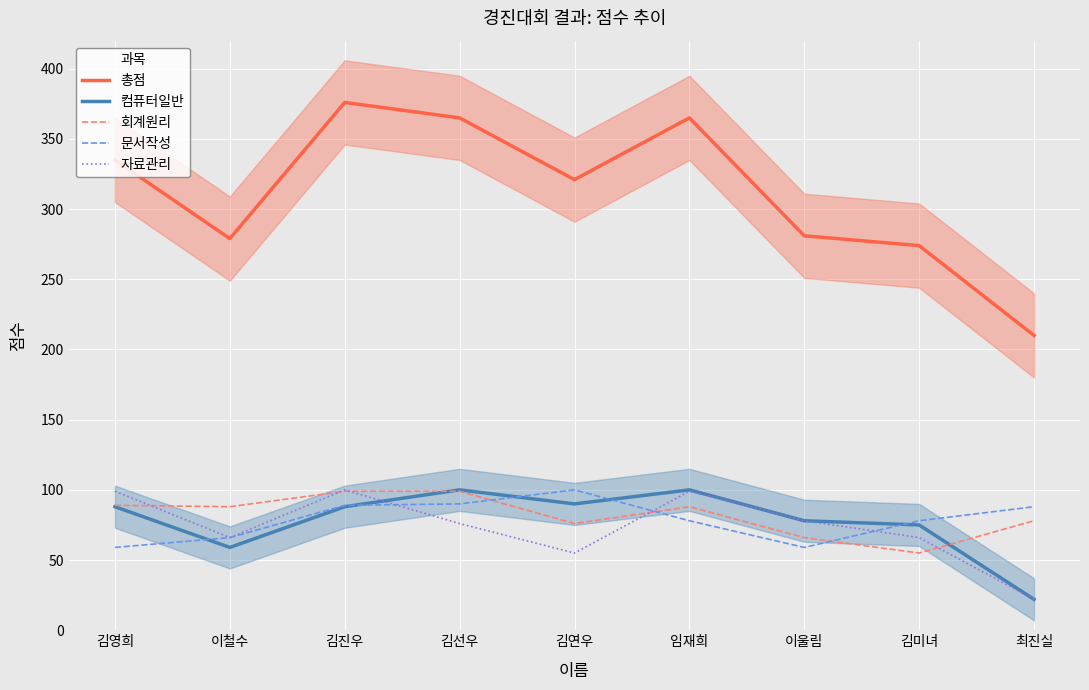

What is the label of the 9th point from the right?

김영희